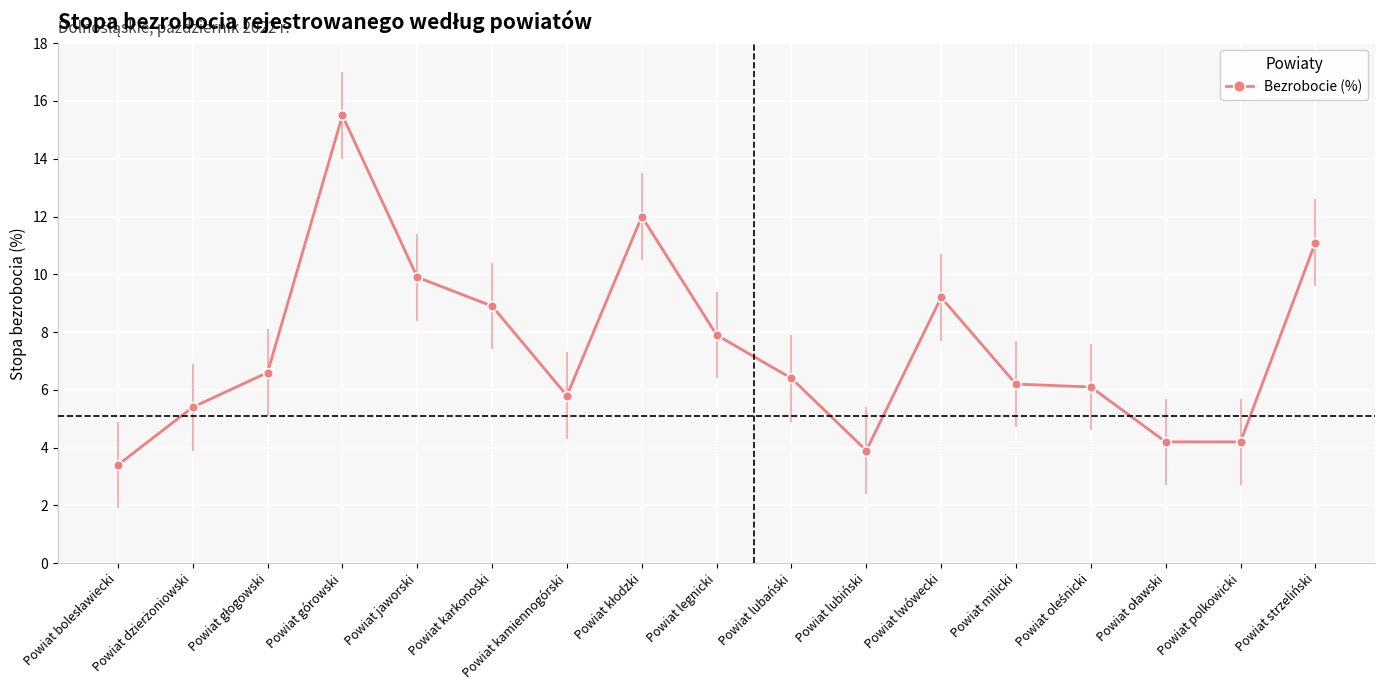

Where is the first local maximum?

Powiat górowski